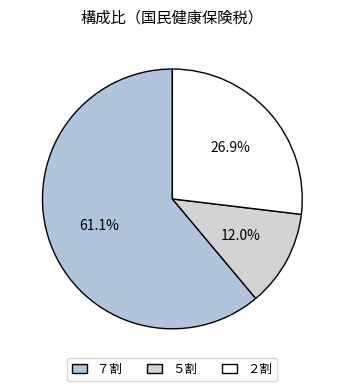

True or false: ７割 accounts for 52% of the total.

False